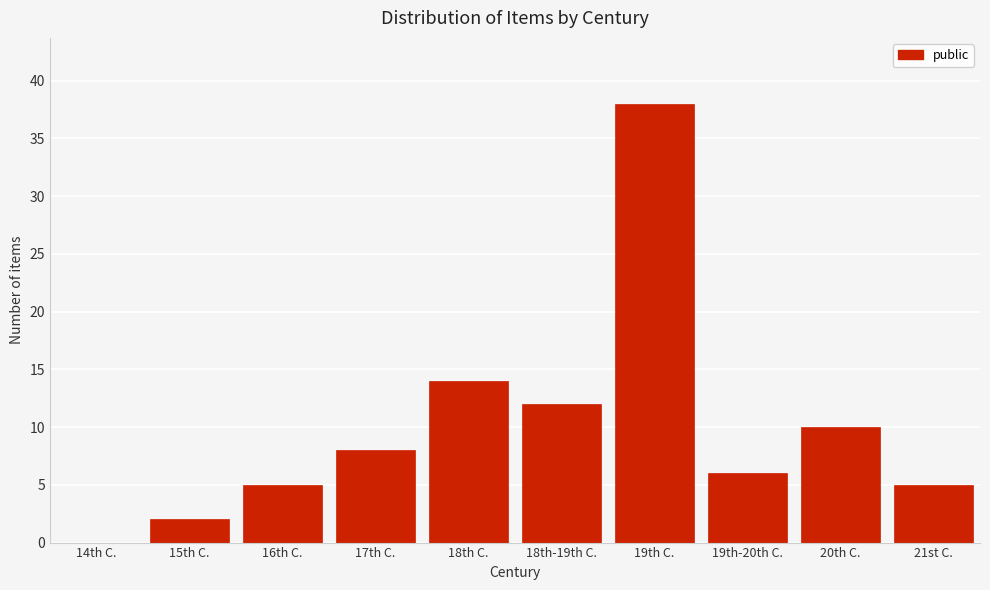

Reading right to left, extract all data points from this chart.

21st C.=5	20th C.=10	19th-20th C.=6	19th C.=38	18th-19th C.=12	18th C.=14	17th C.=8	16th C.=5	15th C.=2	14th C.=0